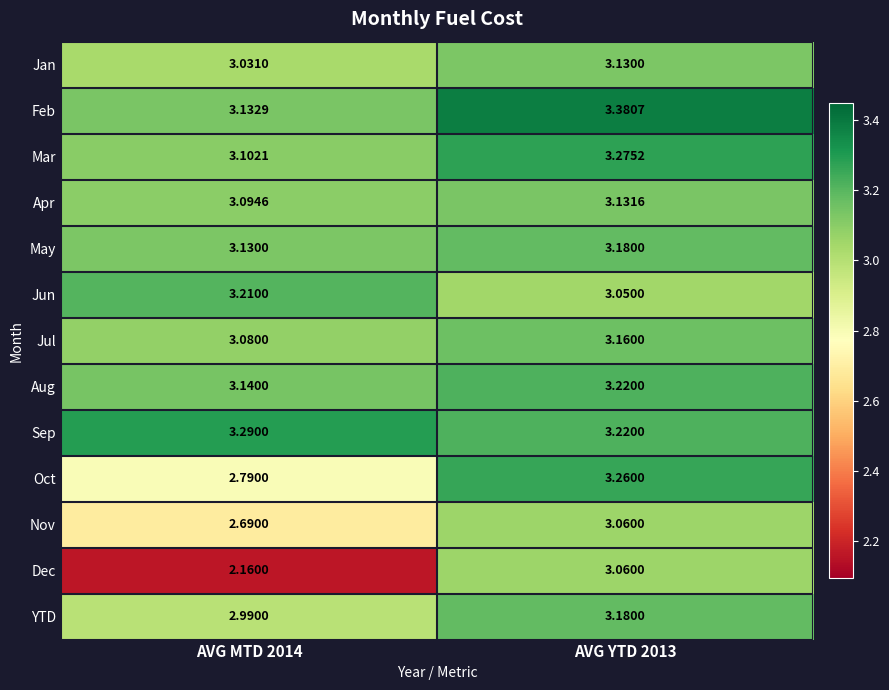

Which series has the largest total across all categories?

Feb